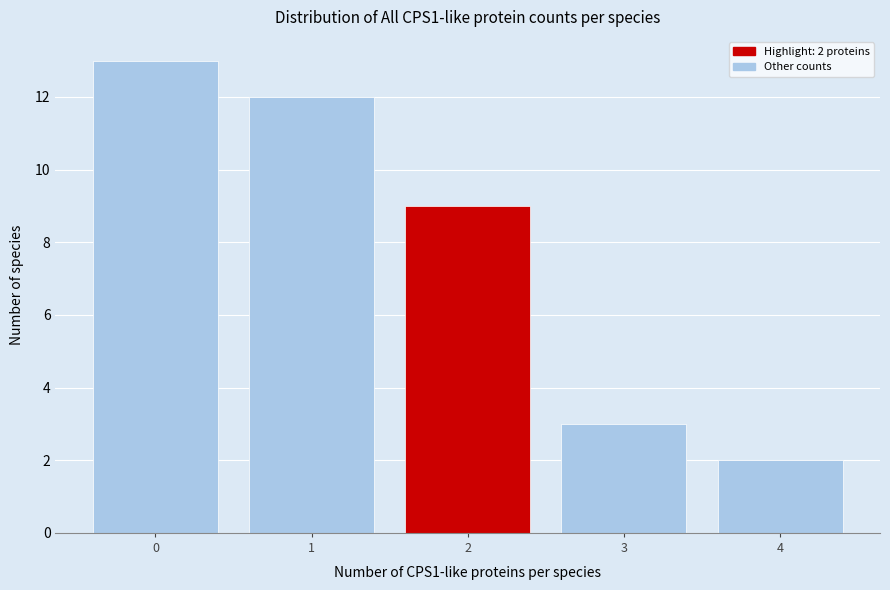

Over which range of the x-axis is the bar tallest?

-0.5 to 0.5